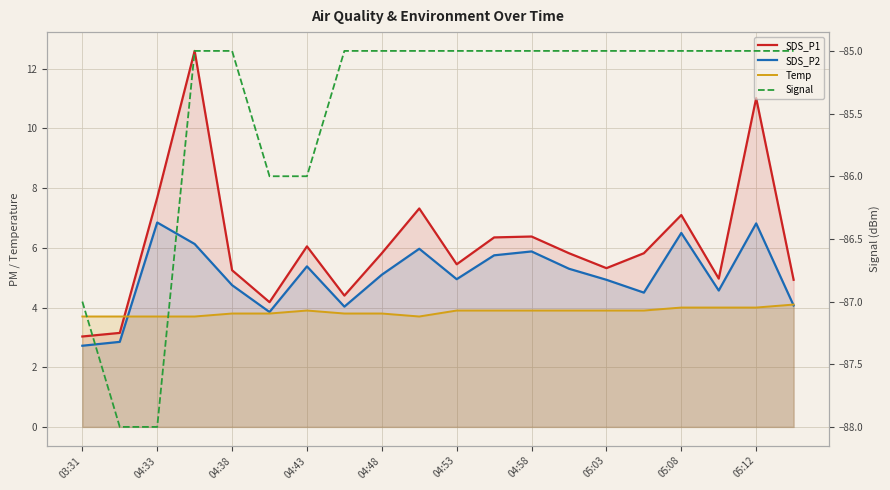

True or false: Signal and Temp intersect in this chart.

False